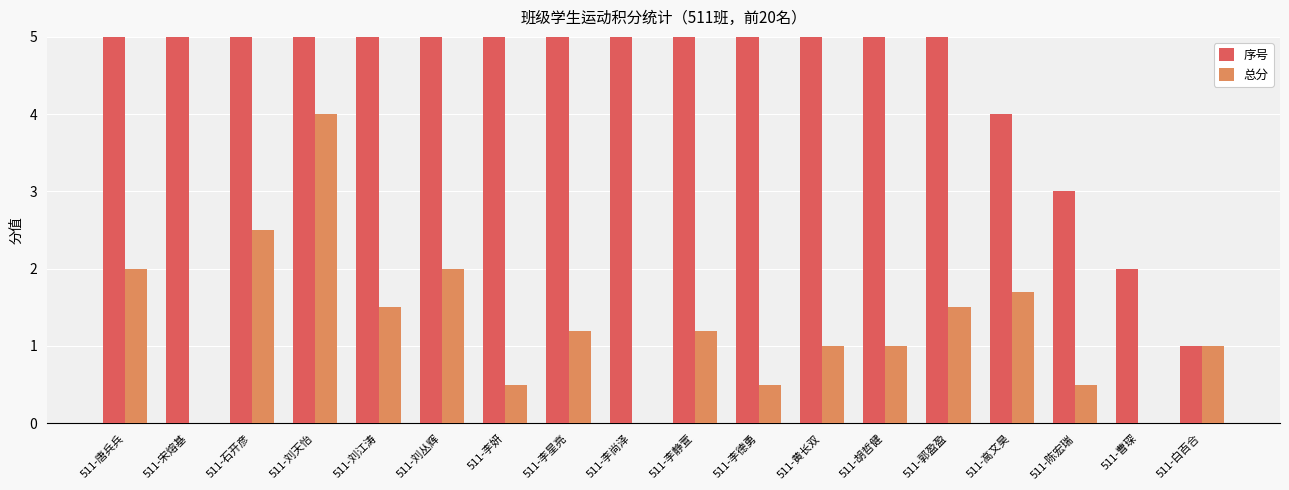

Reading right to left, list all the values displayed in this chart.

序号: 1.0	2.0	3.0	4.0	5.0	6.0	7.0	8.0	9.0	10.0	11.0	12.0	13.0	14.0	15.0	17.0	18.0	20.0
总分: 1.0	0.0	0.5	1.7	1.5	1.0	1.0	0.5	1.2	0.0	1.2	0.5	2.0	1.5	4.0	2.5	0.0	2.0